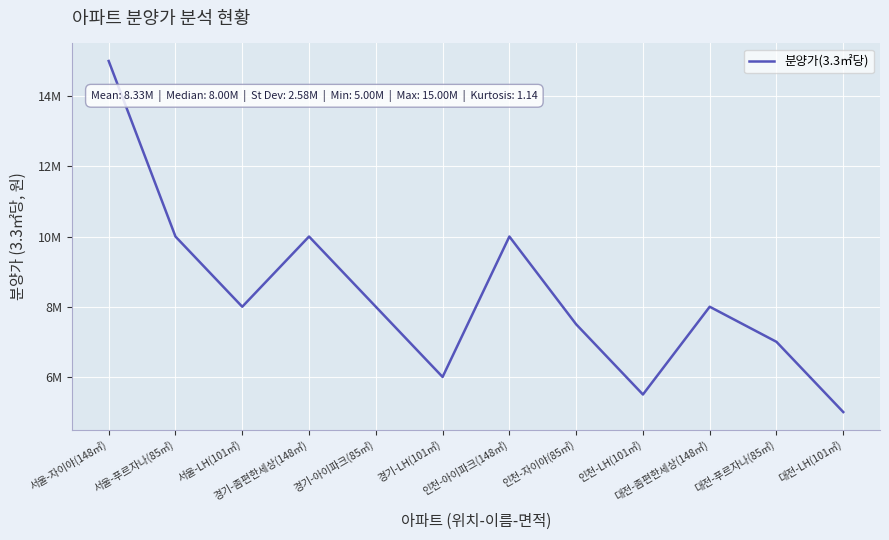

The chart shows a value of 8000000 at 경기-아이파크(85㎡). True or false?

True